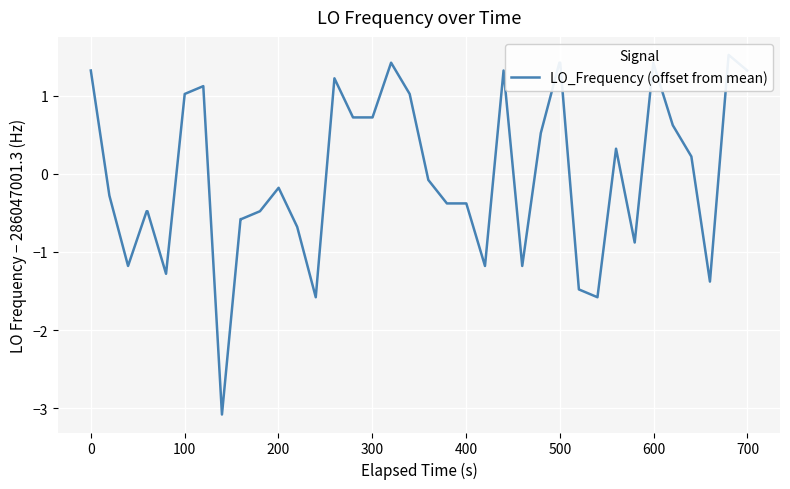

Count the number of categories in the chart.

40